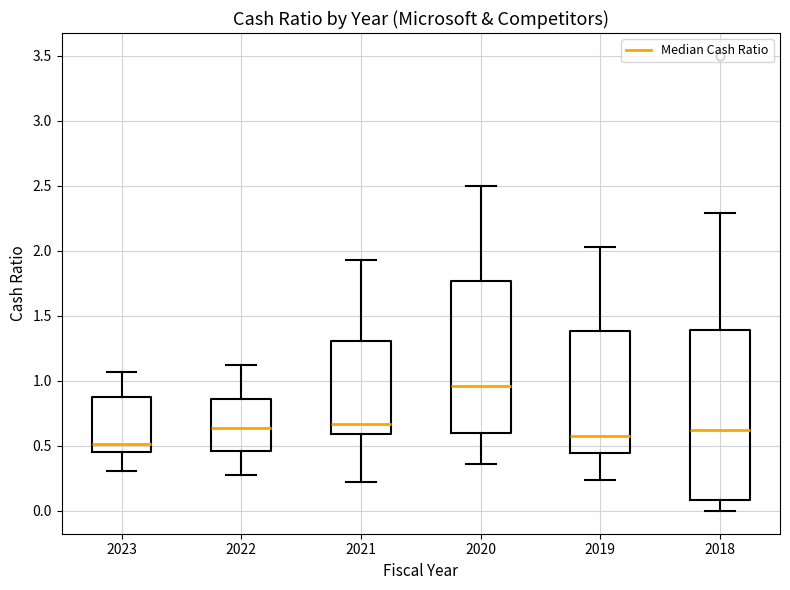

Where is the lower edge of the box at x = 2022 on the y-axis? The values are not printed on the chart, so give them approximately, as read against the axis.

0.45